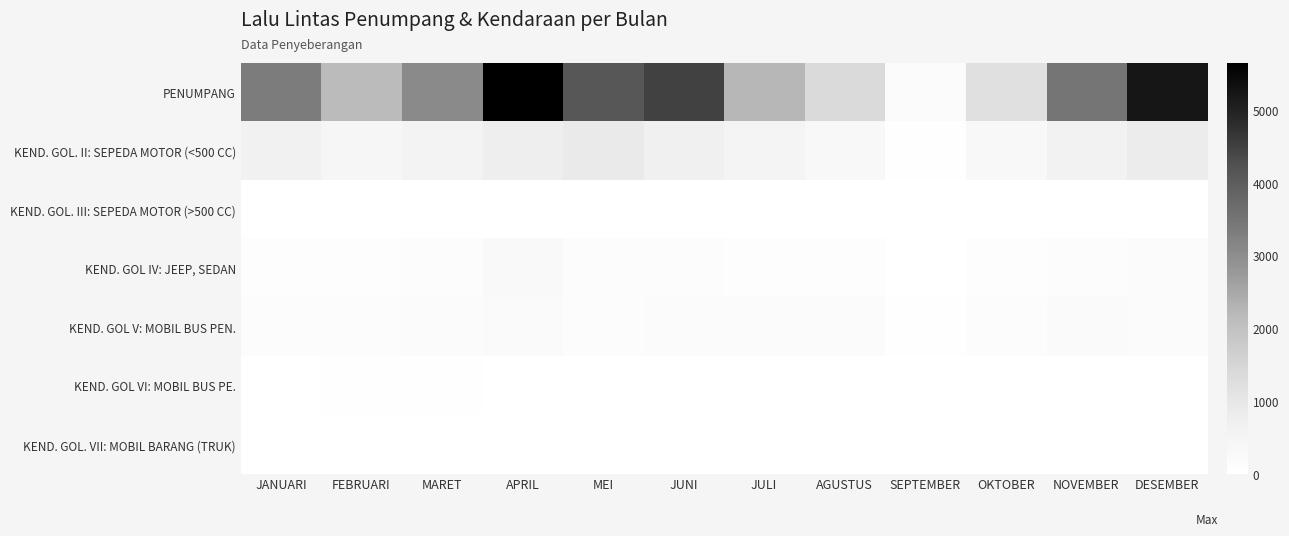

At NOVEMBER, list the series in order from smallest to largest.

KEND. GOL. VII: MOBIL BARANG (TRUK), KEND. GOL. III: SEPEDA MOTOR (>500 CC), KEND. GOL VI: MOBIL BUS PE., KEND. GOL IV: JEEP, SEDAN, KEND. GOL V: MOBIL BUS PEN., KEND. GOL. II: SEPEDA MOTOR (<500 CC), PENUMPANG